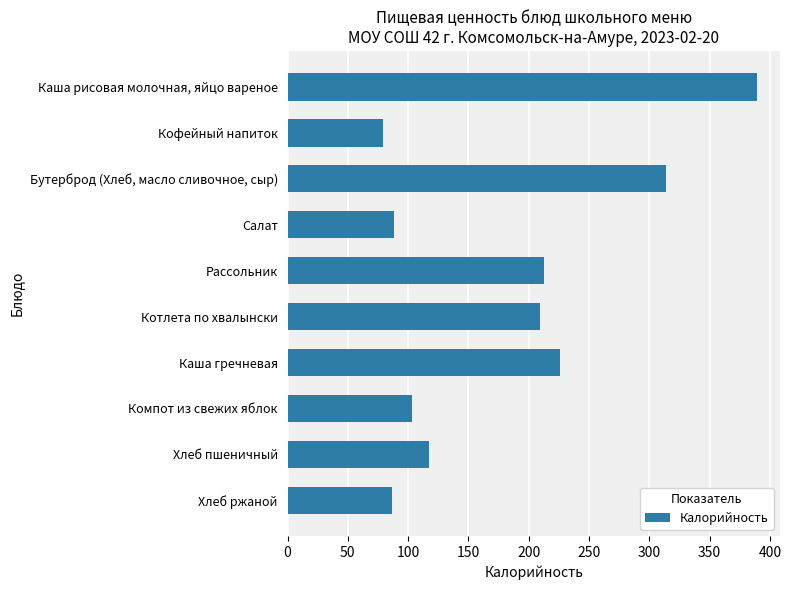

List the labels in order of value, largest first.

Каша рисовая молочная, яйцо вареное, Бутерброд (Хлеб, масло сливочное, сыр), Каша гречневая, Рассольник, Котлета по хвалынски, Хлеб пшеничный, Компот из свежих яблок, Салат, Хлеб ржаной, Кофейный напиток